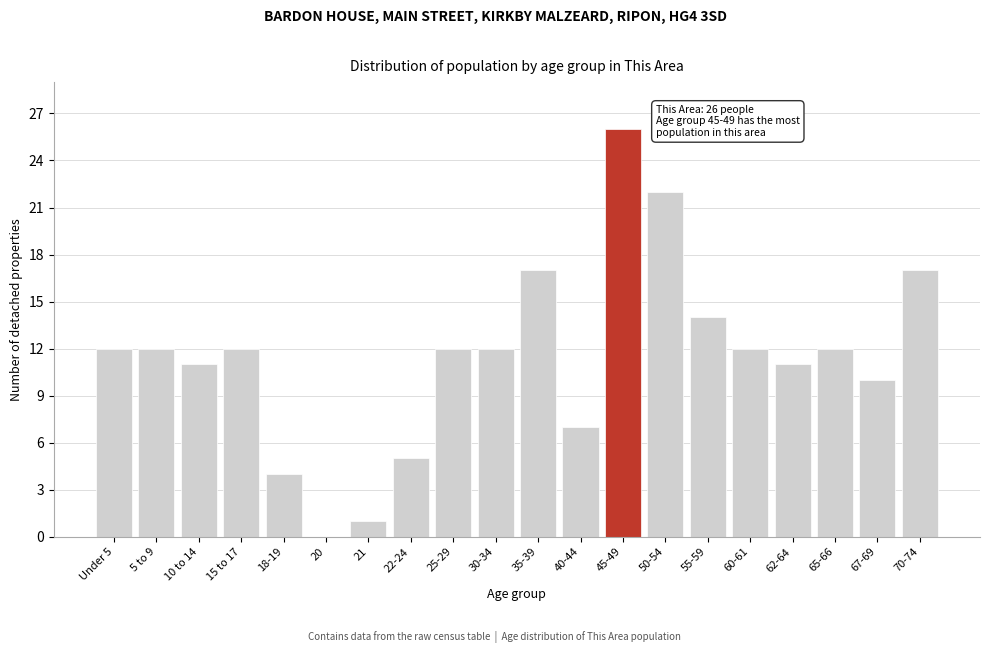

Reading right to left, what are all the values shown in this chart?

70-74=17	67-69=10	65-66=12	62-64=11	60-61=12	55-59=14	50-54=22	45-49=26	40-44=7	35-39=17	30-34=12	25-29=12	22-24=5	21=1	20=0	18-19=4	15 to 17=12	10 to 14=11	5 to 9=12	Under 5=12